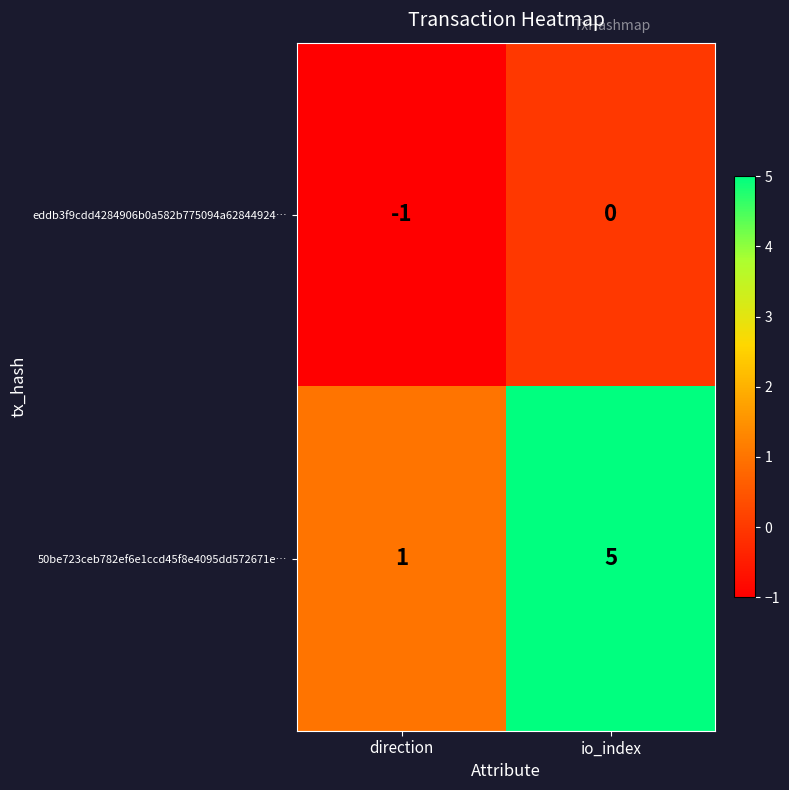

What is the difference between the 50be723ceb782ef6e1ccd45f8e4095dd572671e… values at direction and io_index?

4